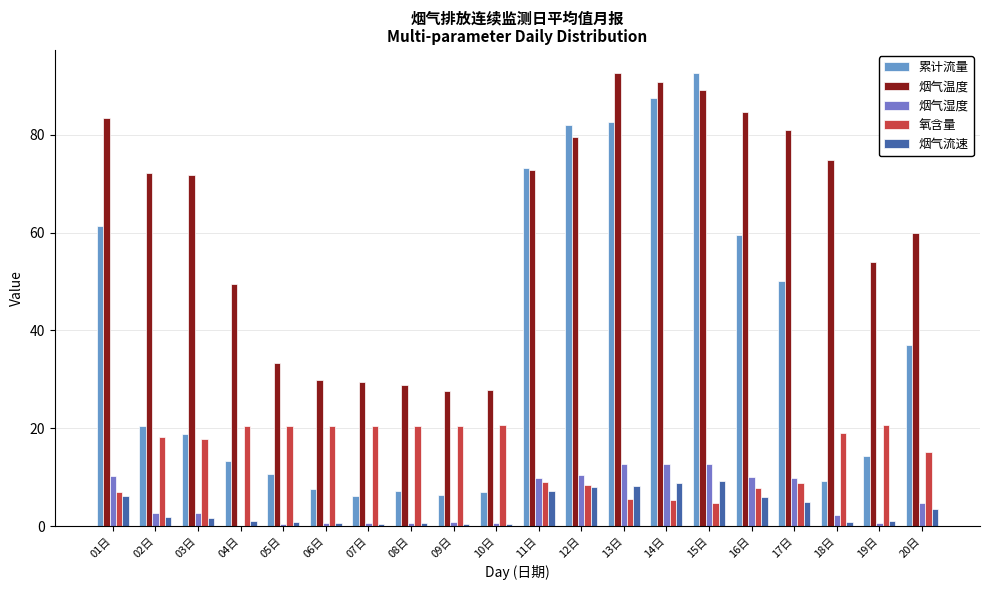

List the series in order of their peak value, highest first.

烟气温度, 累计流量, 氧含量, 烟气湿度, 烟气流速